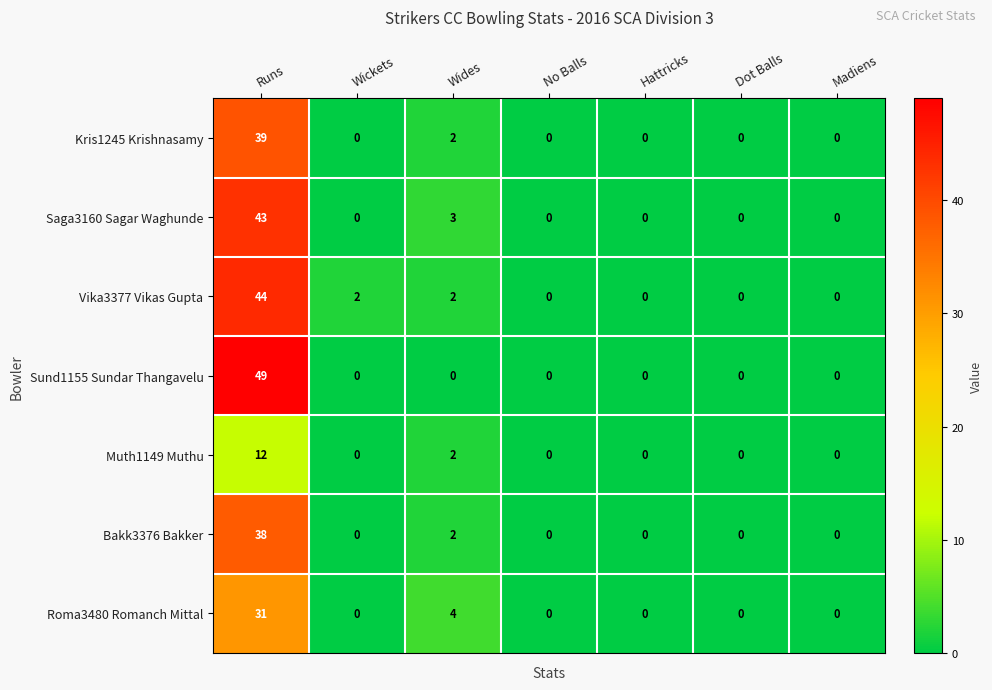

Is the value of Vika3377 Vikas Gupta at Runs greater than the value of Roma3480 Romanch Mittal at Dot Balls?

Yes